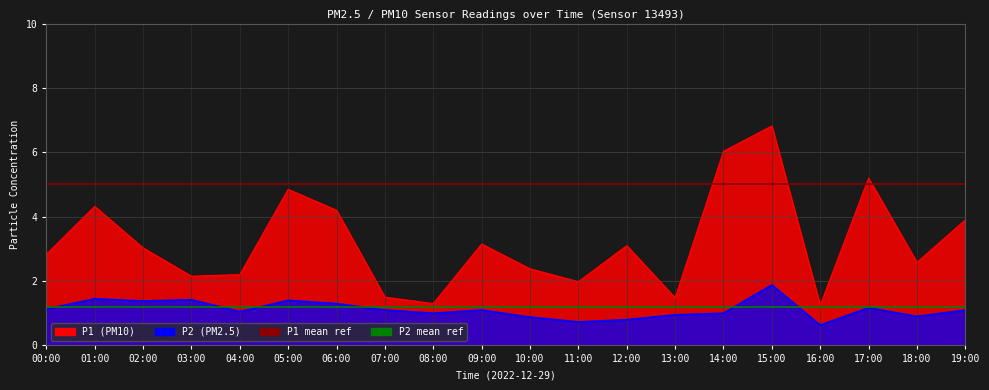

At which category is the sum across all series the highest?

00:00